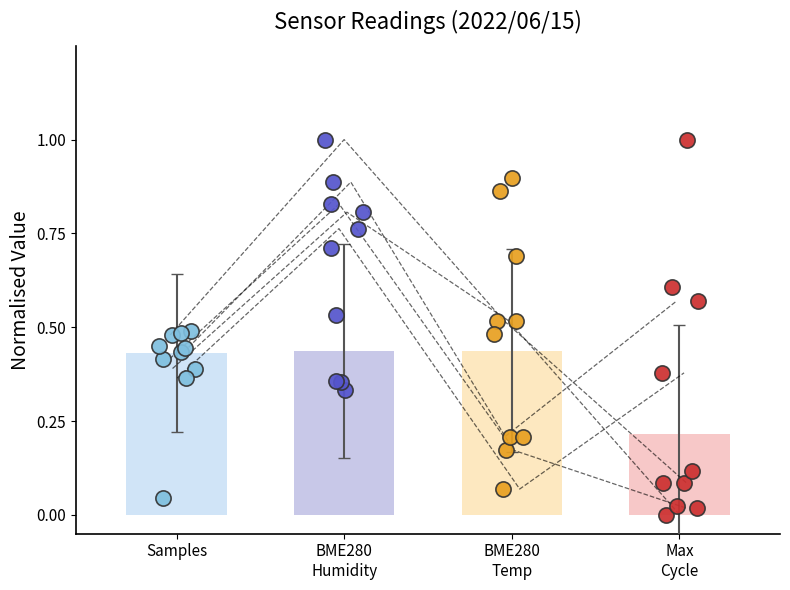

Which series has the largest total across all categories?

BME280_humidity